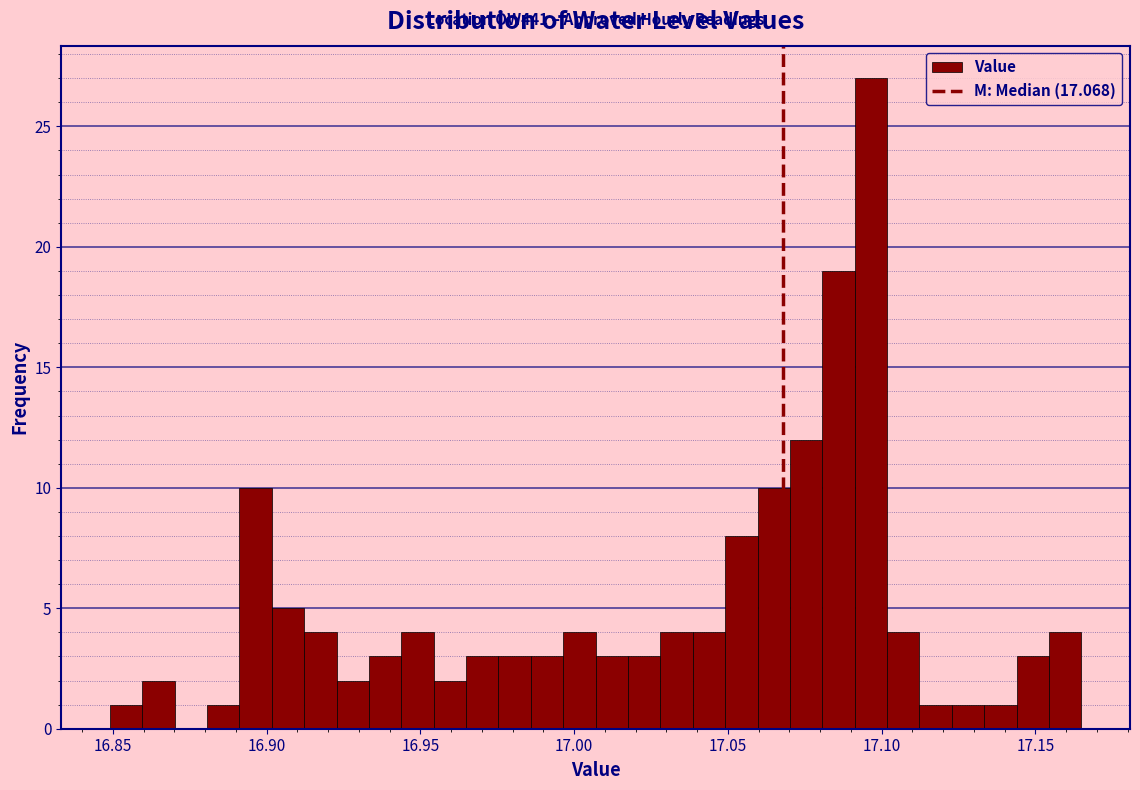

Read against the x-axis, roughly where is the centre of the tallest bar?

17.095